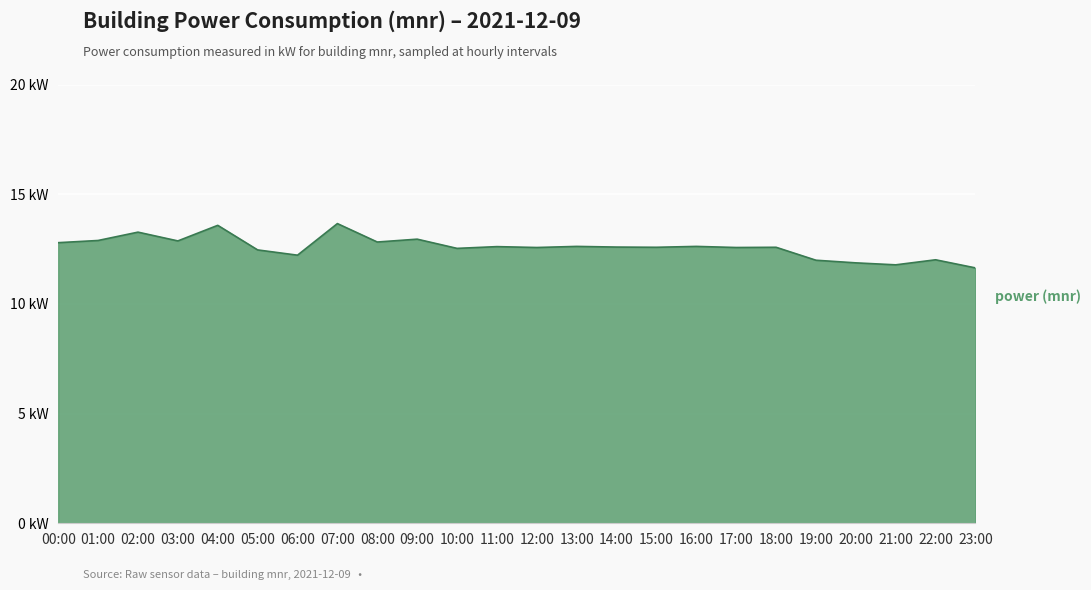

Rank the categories by value from lowest to highest.

23:00, 21:00, 20:00, 19:00, 22:00, 06:00, 05:00, 10:00, 12:00, 17:00, 15:00, 18:00, 14:00, 11:00, 13:00, 16:00, 00:00, 08:00, 03:00, 01:00, 09:00, 02:00, 04:00, 07:00